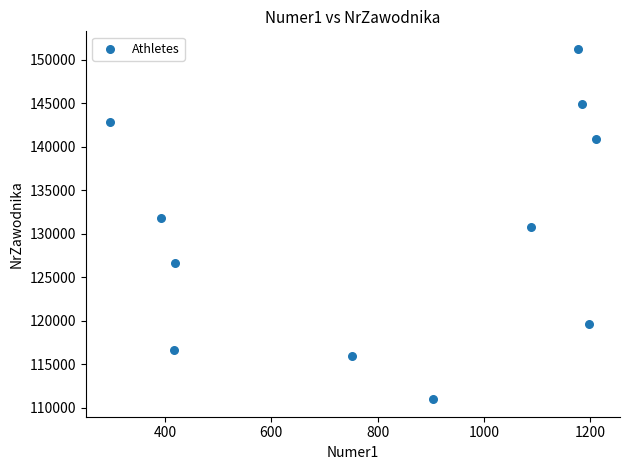

What is the average X value?

822